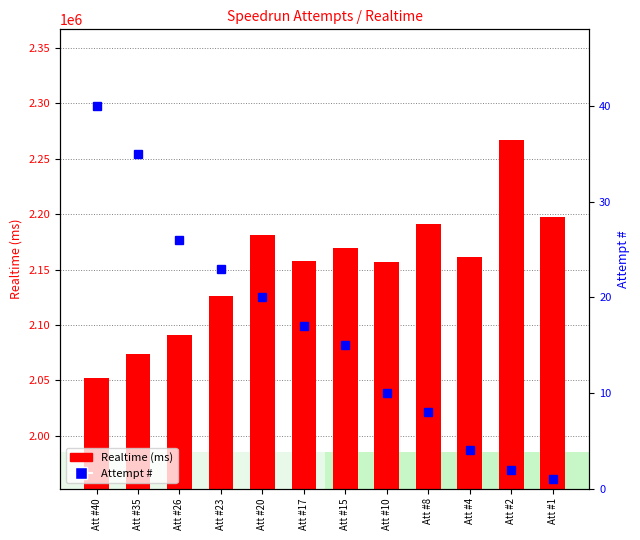

The Realtime (ms) series shows 2126016 at Att #23. True or false?

True